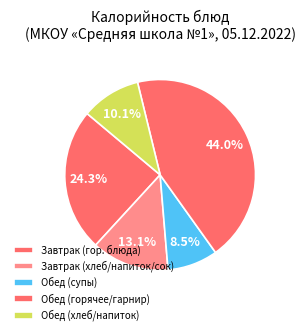

How many slices are in this pie chart?

5